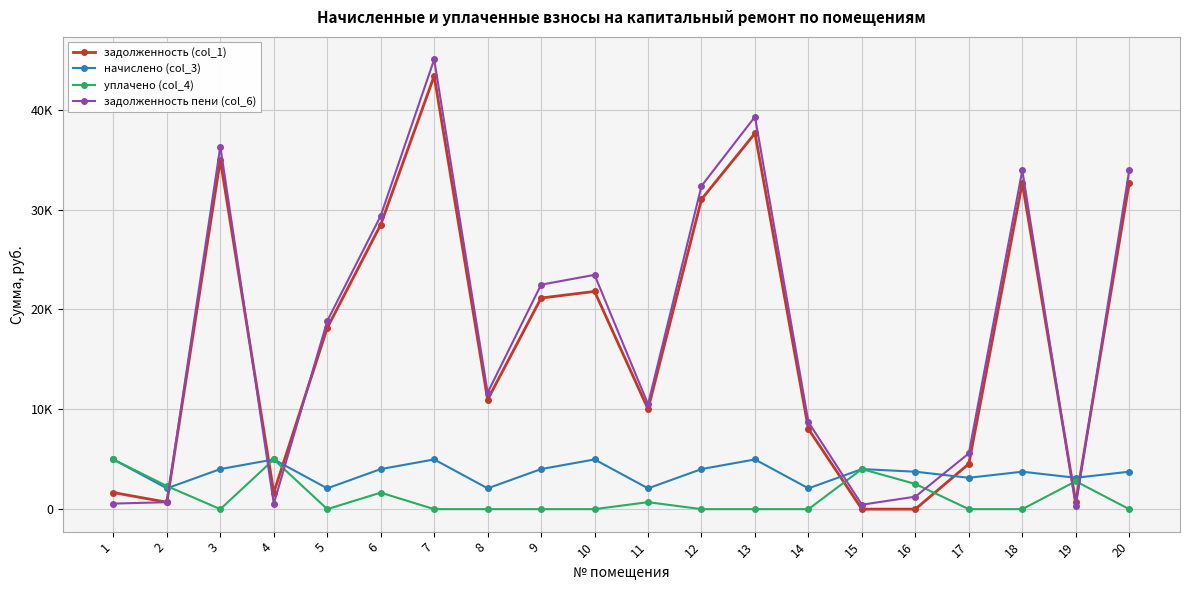

What are all the series names shown in the legend?

задолженность (col_1), начислено (col_3), уплачено (col_4), задолженность пени (col_6)